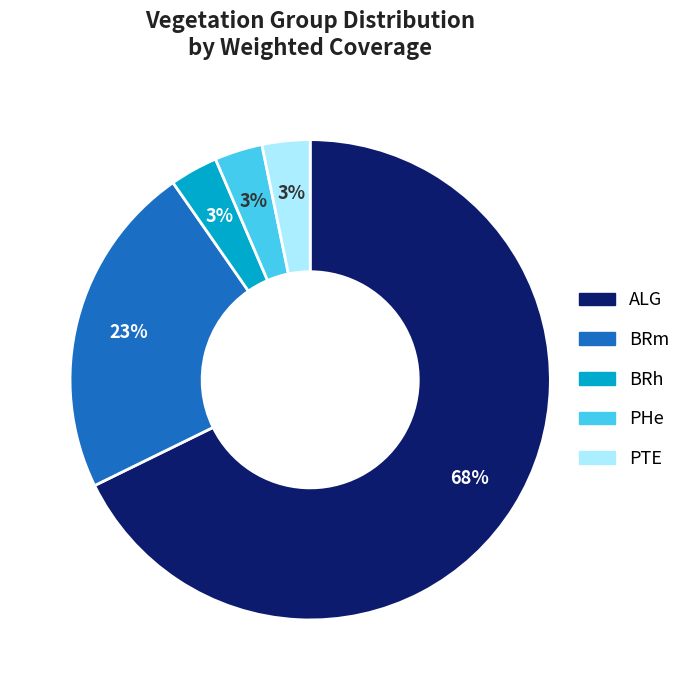

To the nearest percent, what is the difference between the ALG and PTE slice percentages?

65%